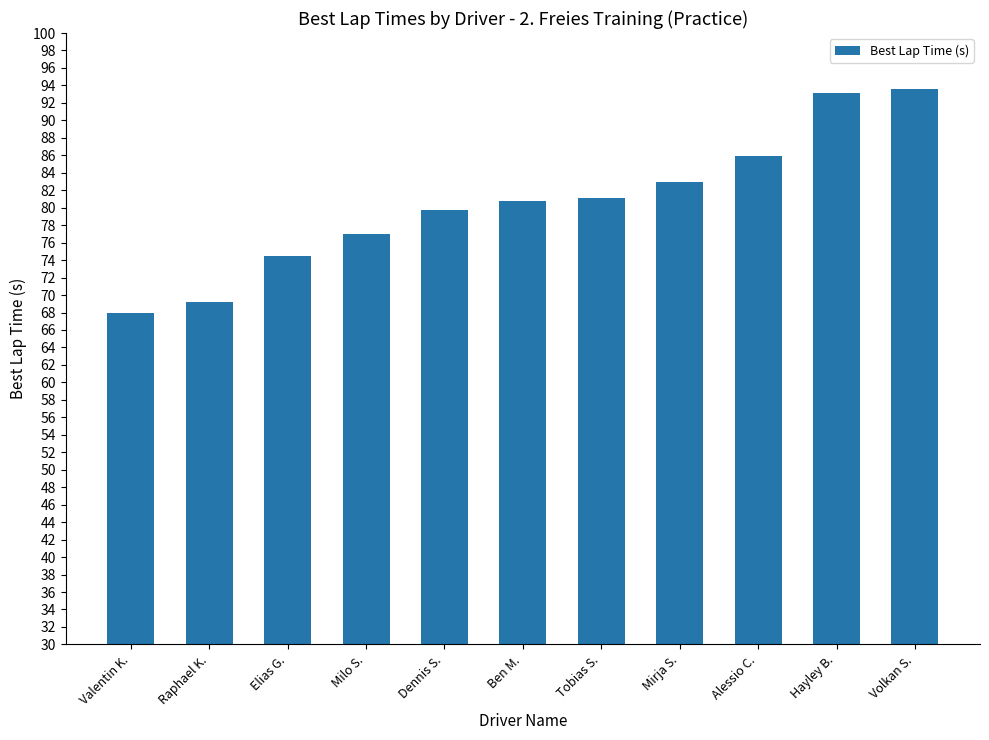

What is the ratio of the value at Alessio C. to the value at Milo S.?

1.1